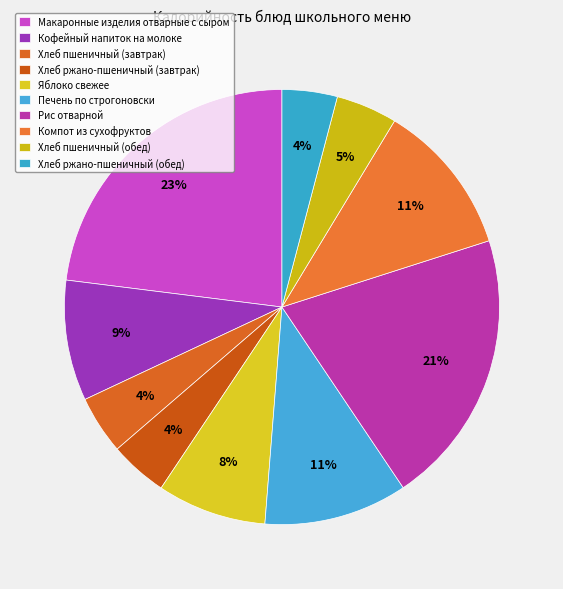

To the nearest percent, what is the difference between the largest and smallest slice percentages?

19%